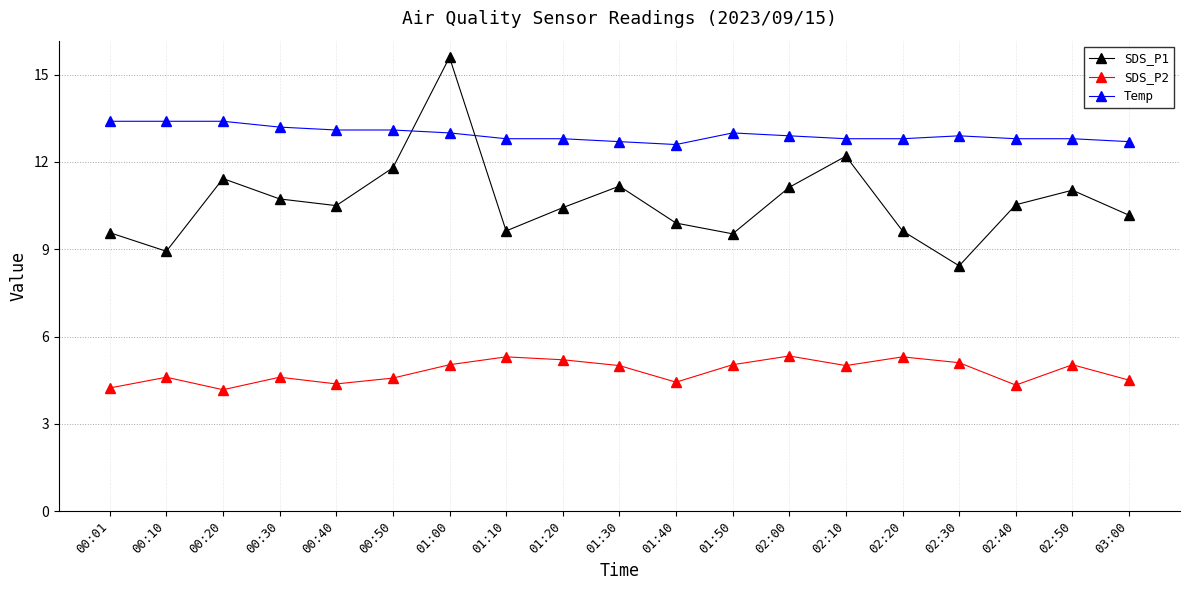

What is the maximum value for SDS_P2?

5.3